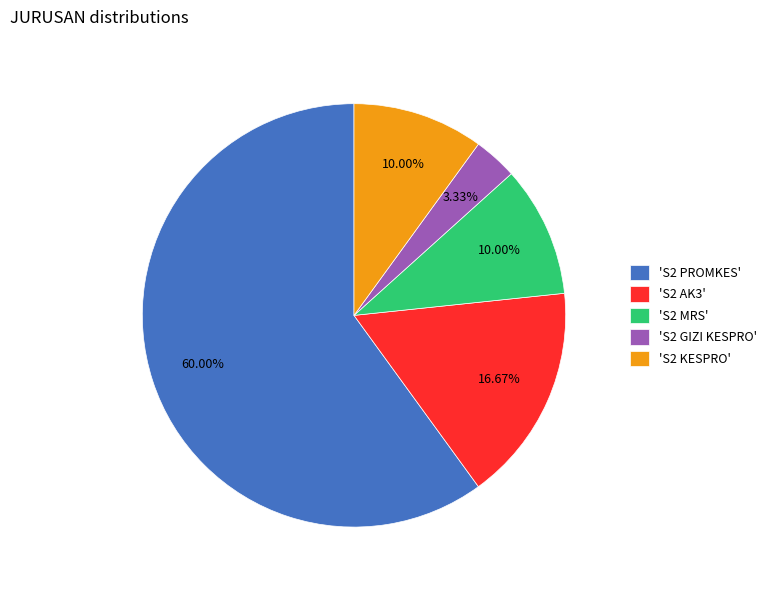

Which slice is the largest?

'S2 PROMKES'